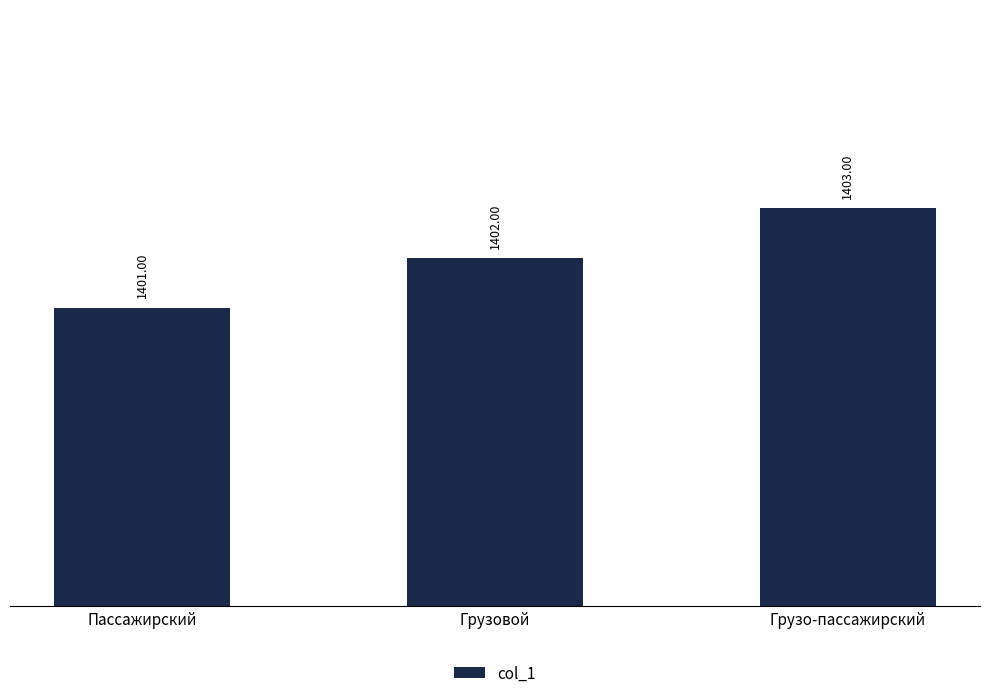

Reading left to right, extract all data points from this chart.

Пассажирский=1401	Грузовой=1402	Грузо-пассажирский=1403